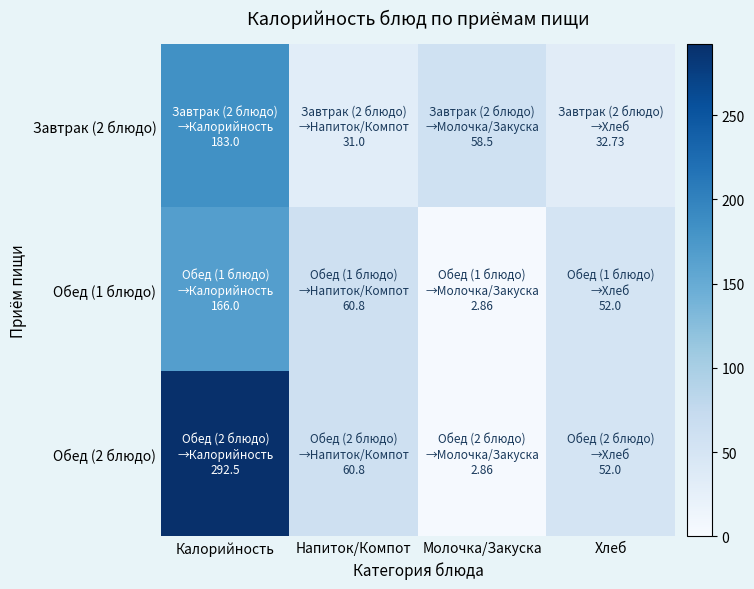

Count the number of data series in this chart.

3